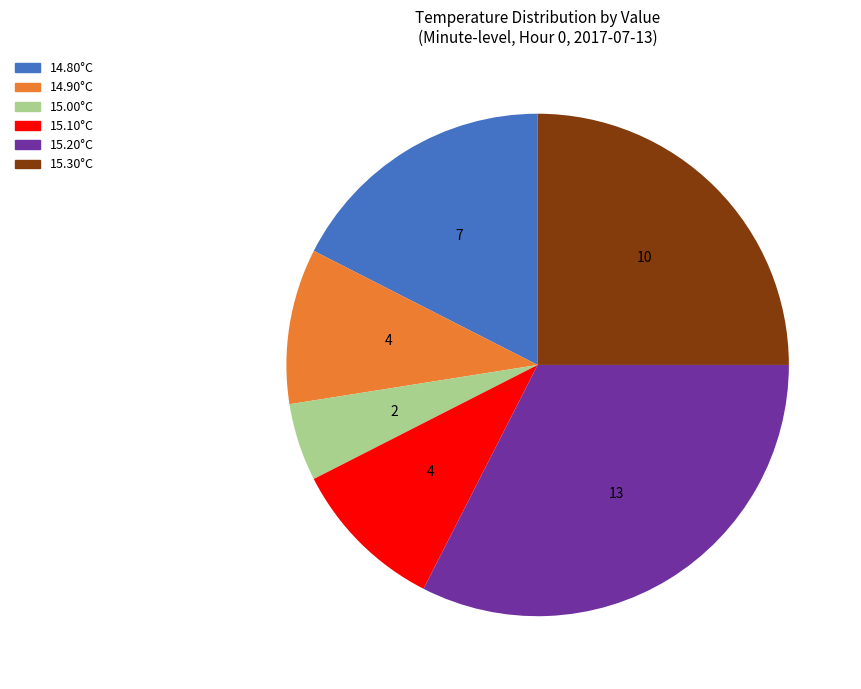

Is there any slice that represents more than half of the pie?

No